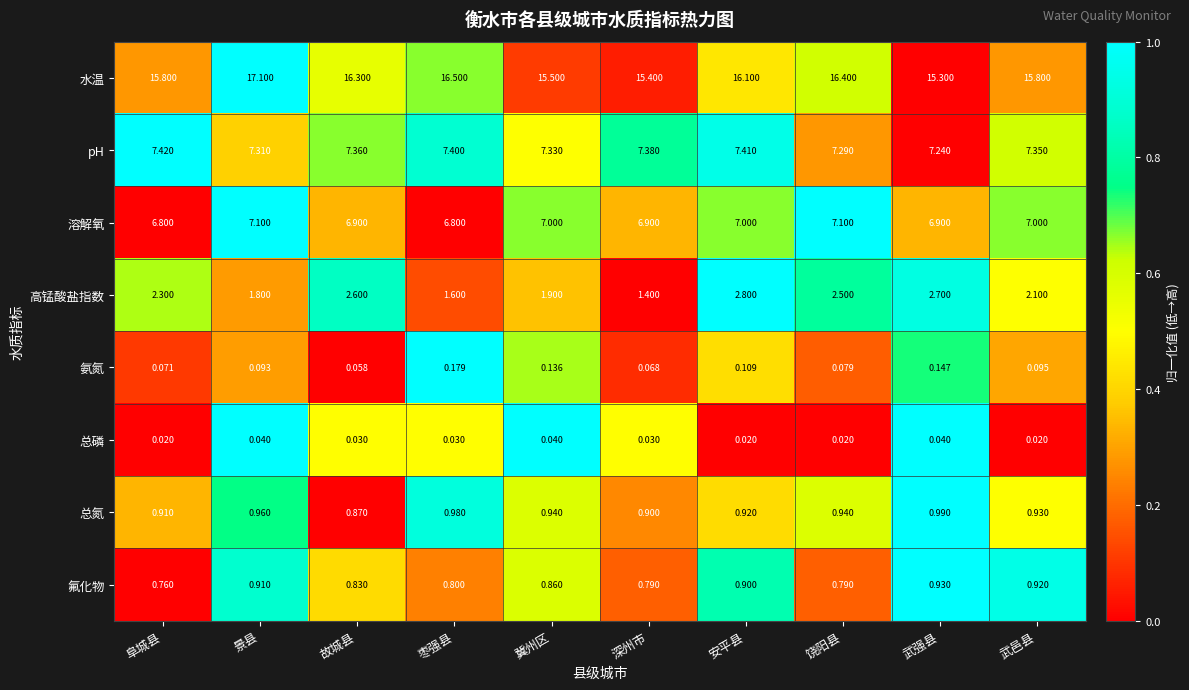

Which category has the lowest value in the 氟化物 series?

阜城县